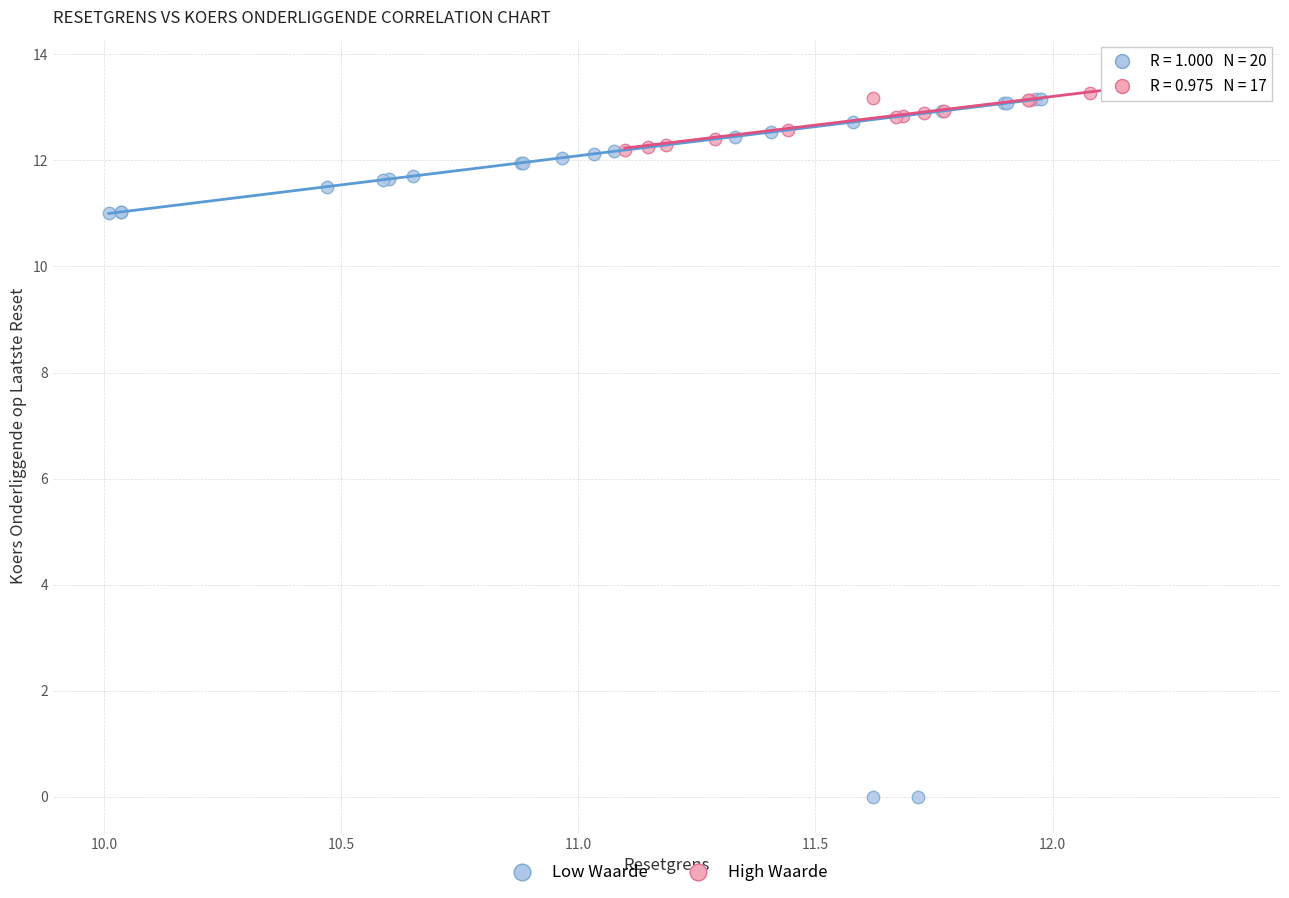

Which series has the largest Y range (max minus min)?

Low Waarde